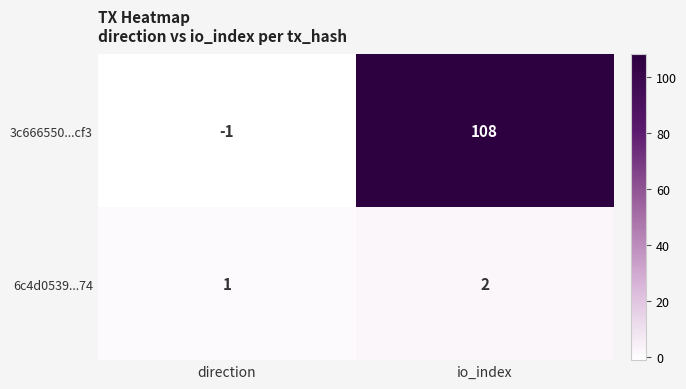

Which label corresponds to the smallest value in the chart?

direction